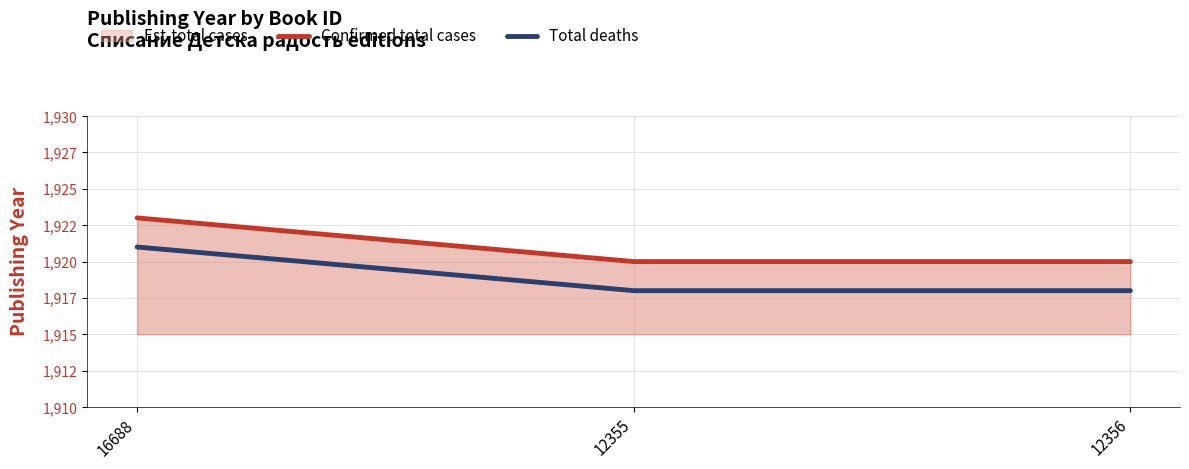

How many lines are shown in the chart?

2